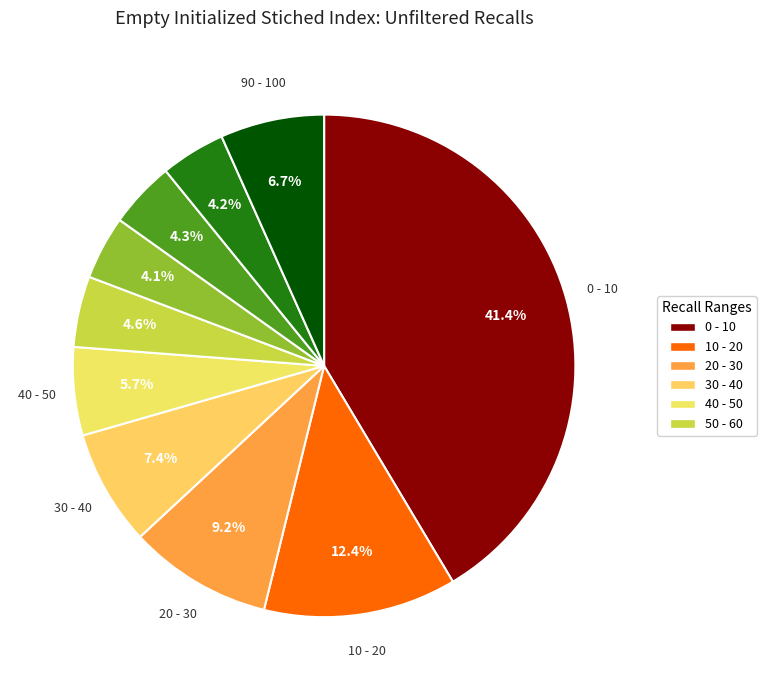

Count the number of slices in the pie.

10